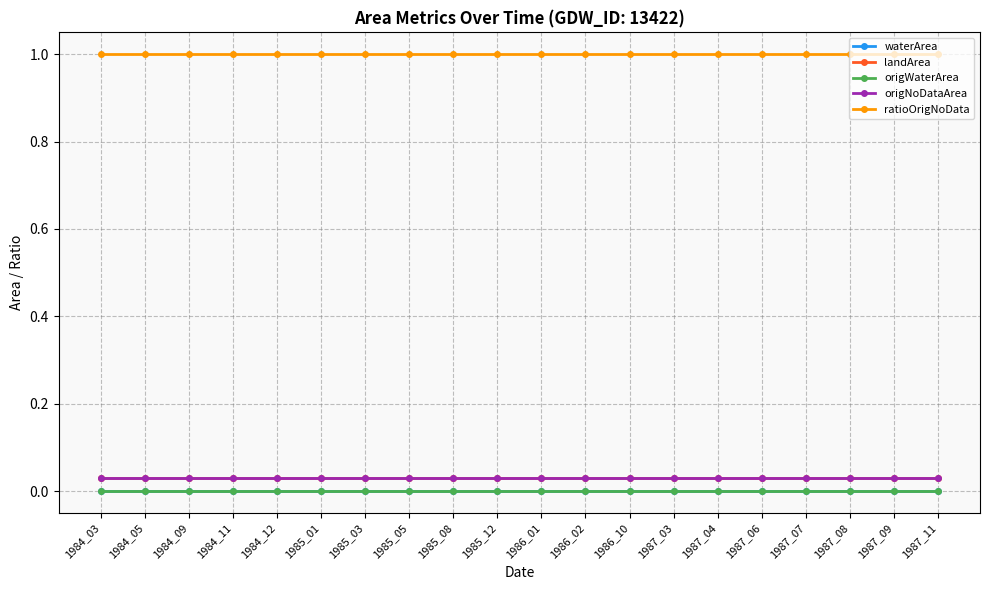

Is this an area chart (filled region under the line)?

No